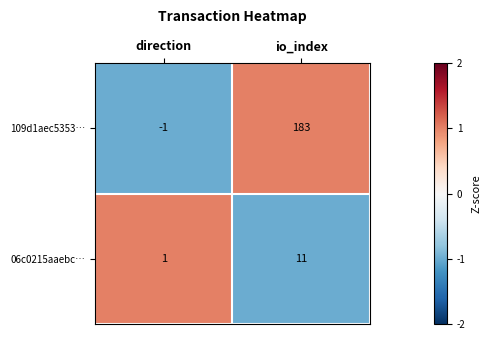

At io_index, list the series in order from smallest to largest.

06c0215aaebc…, 109d1aec5353…